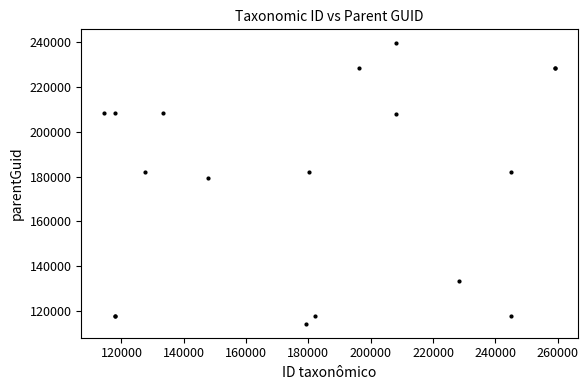

What is the value of the 14th point from the left?

133482